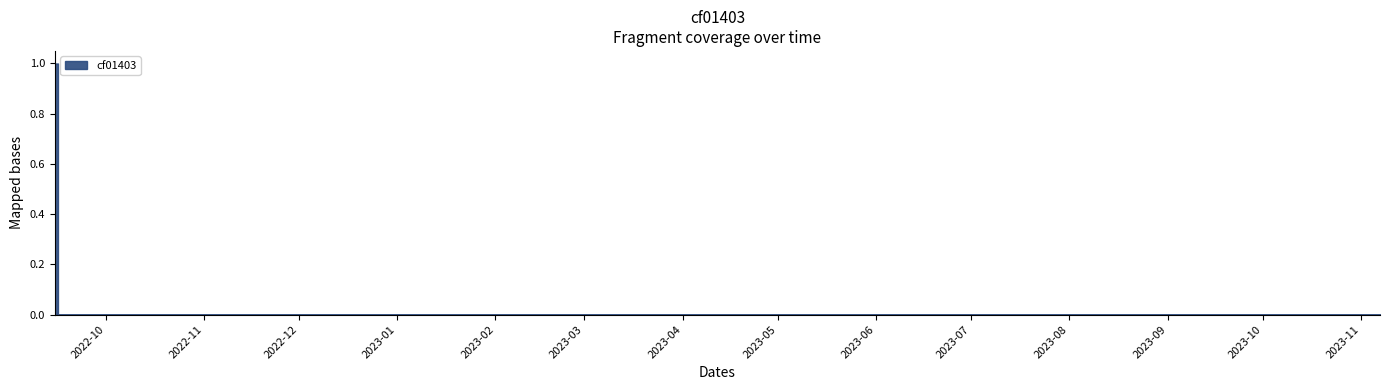

What position from the right is 2022-09-15?

20